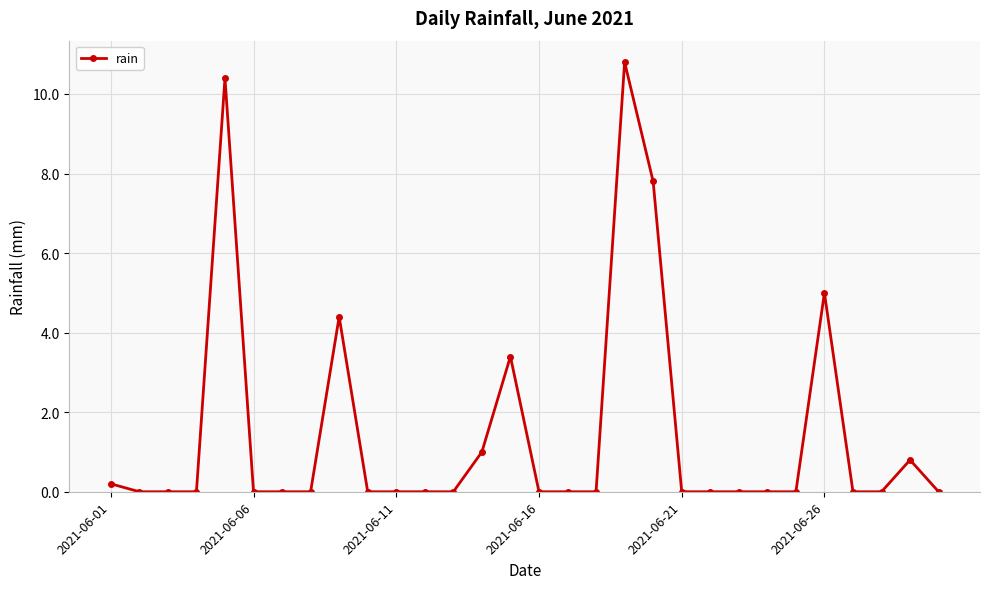

How many series are shown in this chart?

1